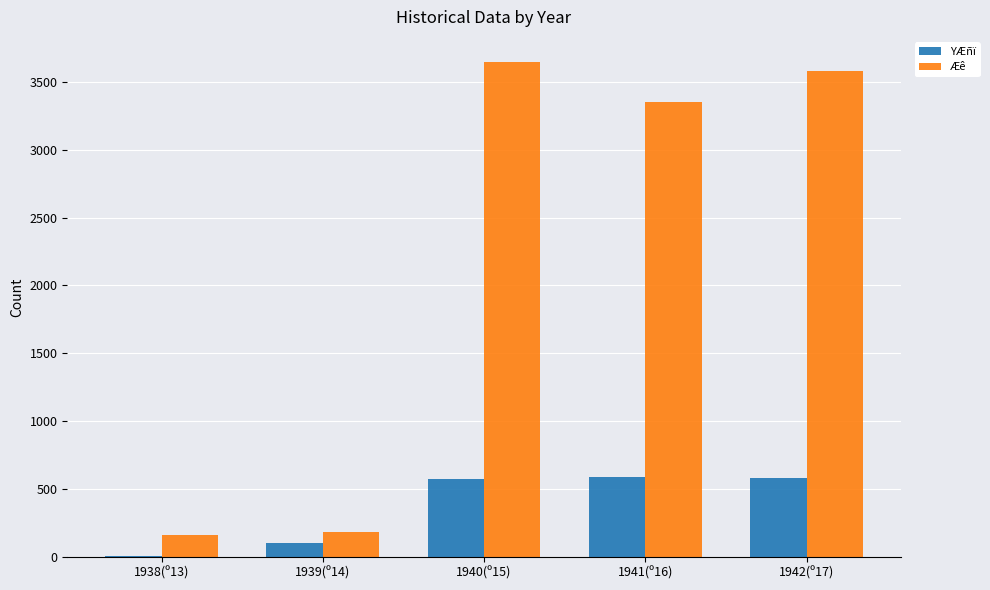

Which series changed the most between 1938(º13) and 1941(º16)?

Æê